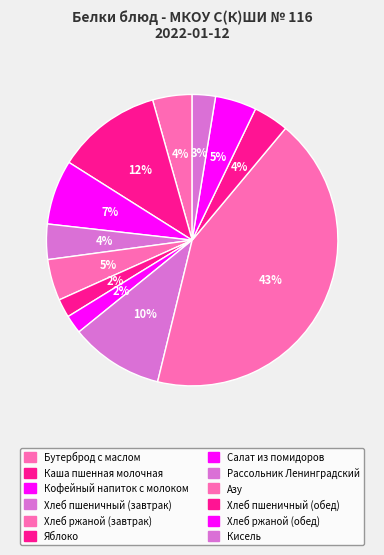

Combined, what portion of the pie is Хлеб пшеничный (завтрак) and Рассольник Ленинградский?

14.3%